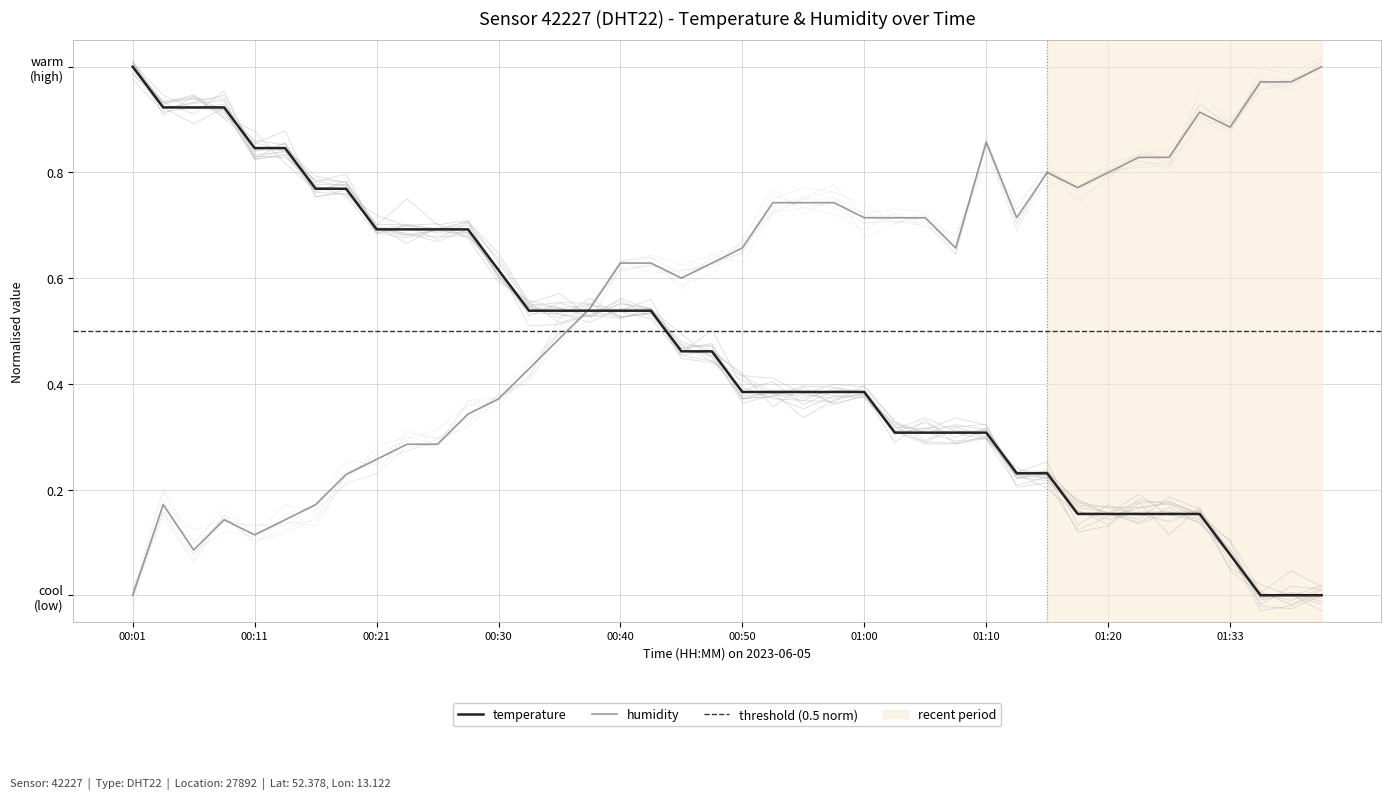

Between 00:06 and 01:05, which is larger?

00:06